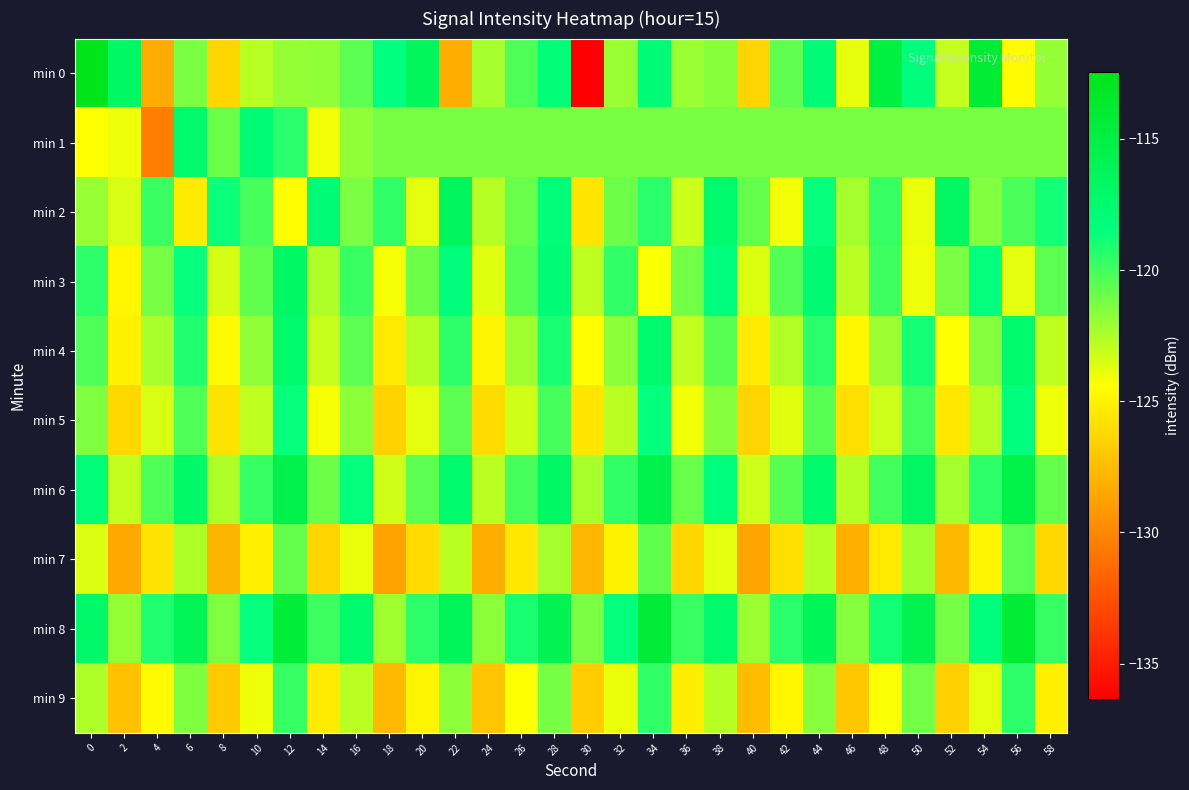

Rank the series by their maximum value, from highest to lowest.

min 0, min 8, min 6, min 2, min 3, min 1, min 4, min 5, min 9, min 7